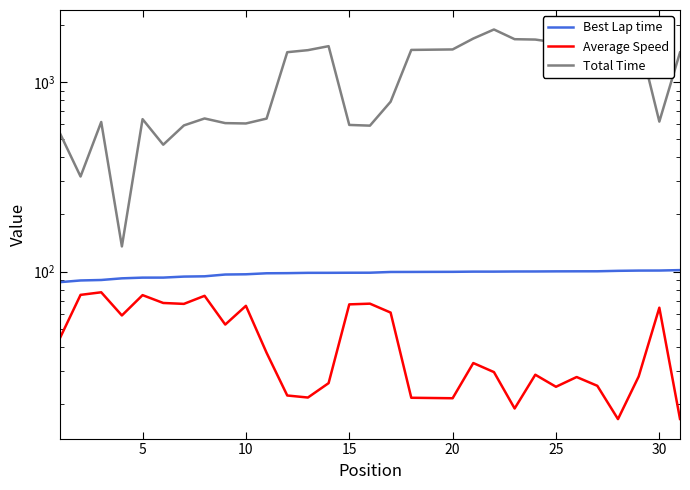

What are all the series names shown in the legend?

Best Lap time, Average Speed, Total Time